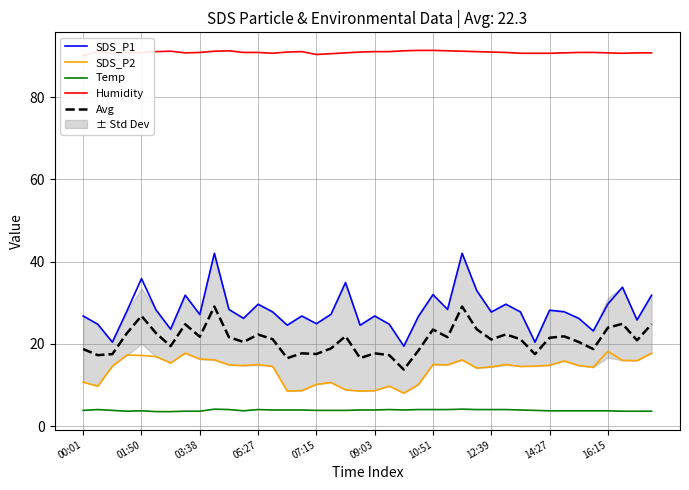

True or false: Temp and Avg intersect in this chart.

False